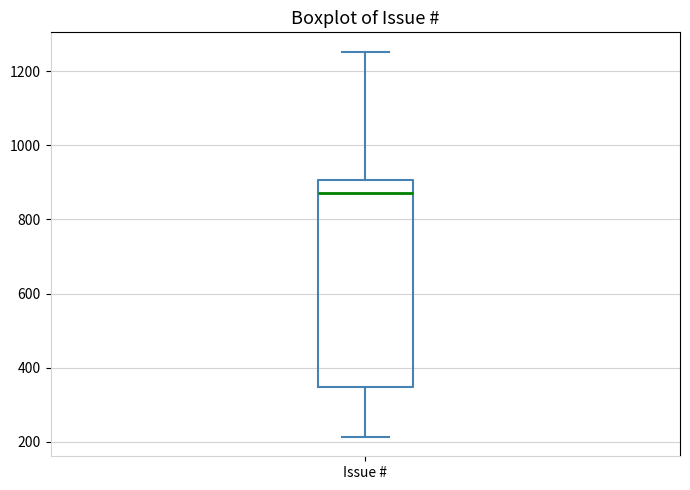

Transcribe this box plot: give where the median line is, the range the box spans, and where the two whiskers end, as read against the y-axis. The values are not printed on the chart, so give them approximately, as read against the axis.

median 880, box 340 to 900, whiskers 220 to 1260